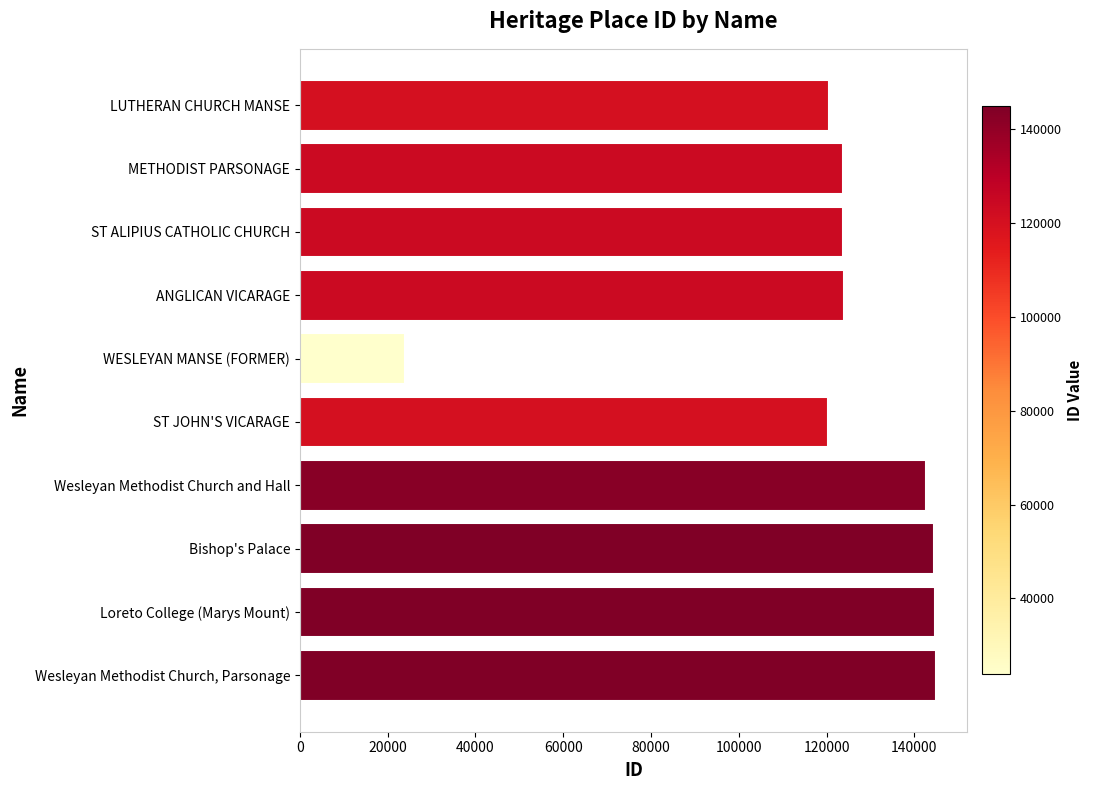

Rank the categories by value from lowest to highest.

WESLEYAN MANSE (FORMER), ST JOHN'S VICARAGE, LUTHERAN CHURCH MANSE, METHODIST PARSONAGE, ST ALIPIUS CATHOLIC CHURCH, ANGLICAN VICARAGE, Wesleyan Methodist Church and Hall, Bishop's Palace, Loreto College (Marys Mount), Wesleyan Methodist Church, Parsonage